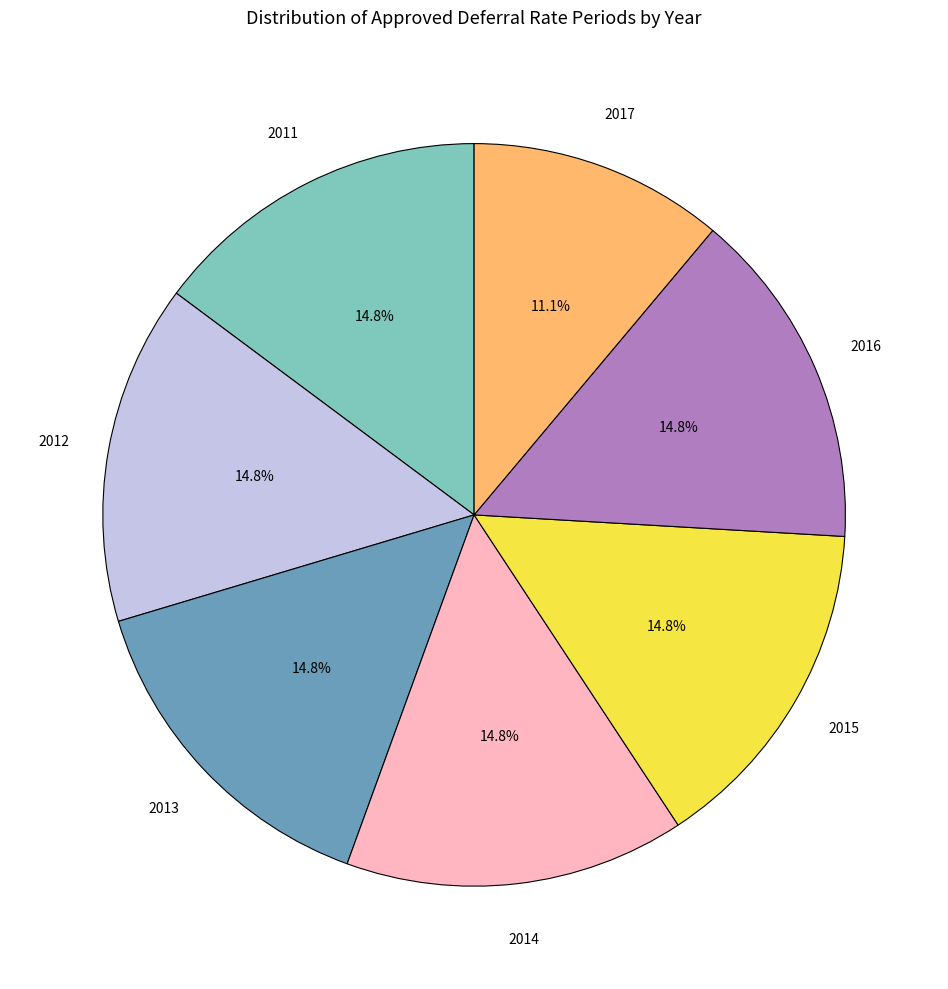

Count the number of slices in the pie.

7